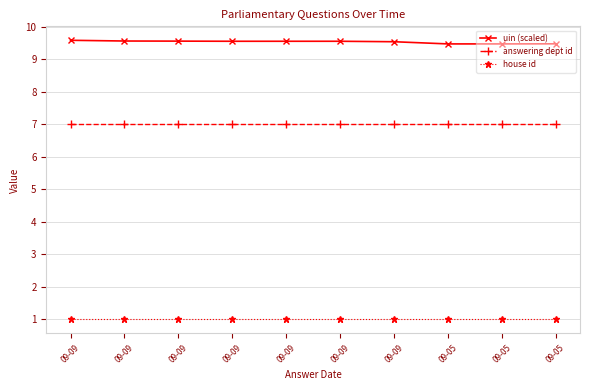

What is the value of the answering dept id point at the 6th from the left?

7.0